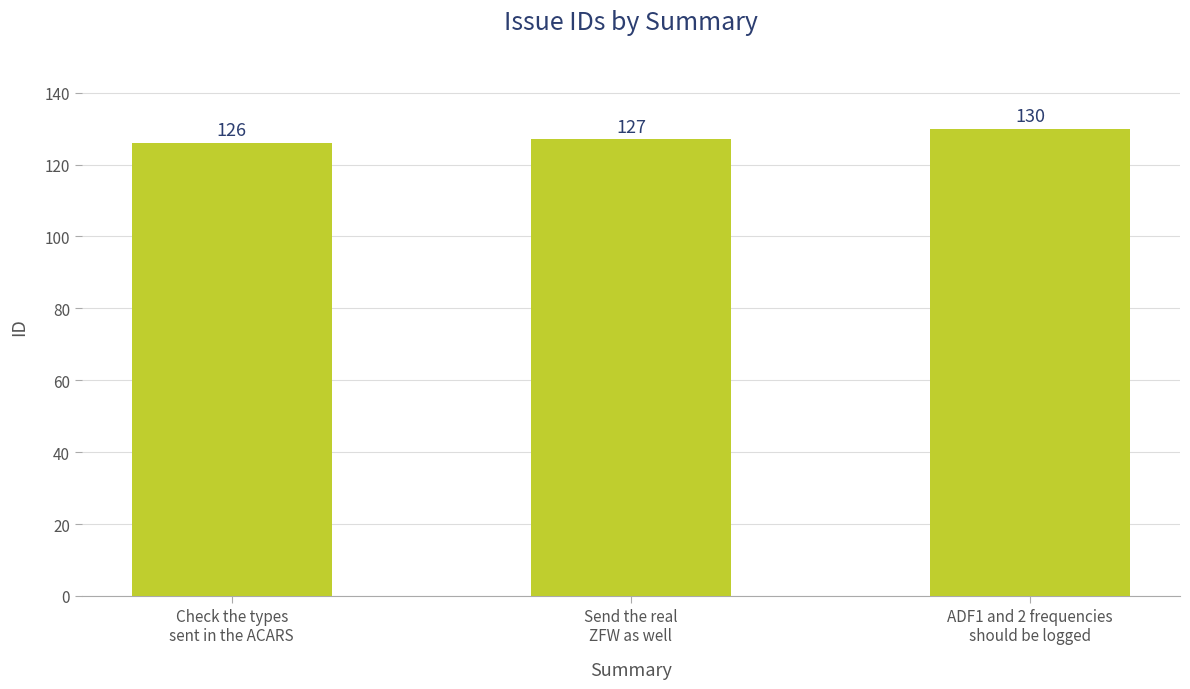

Reading right to left, extract all data points from this chart.

ADF1 and 2 frequencies
should be logged=130	Send the real
ZFW as well=127	Check the types
sent in the ACARS=126